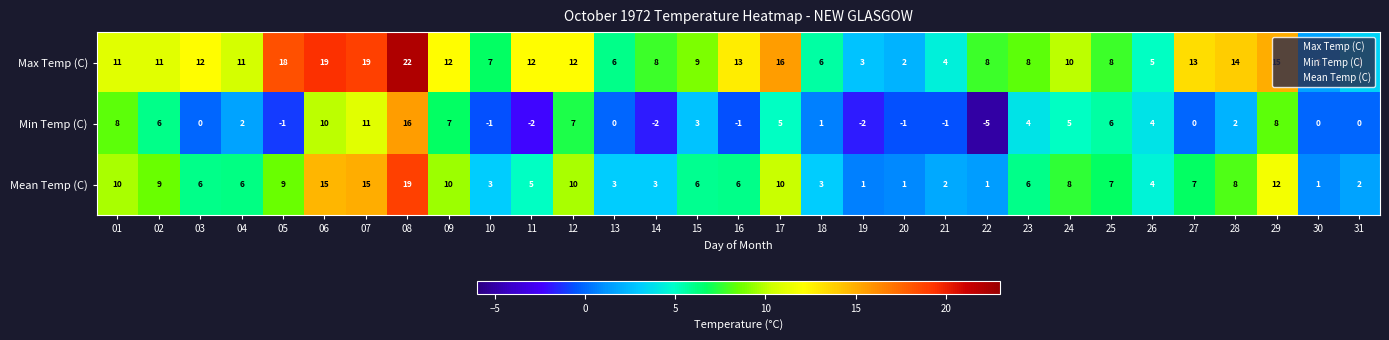

What is the total value across all series at 30?

3